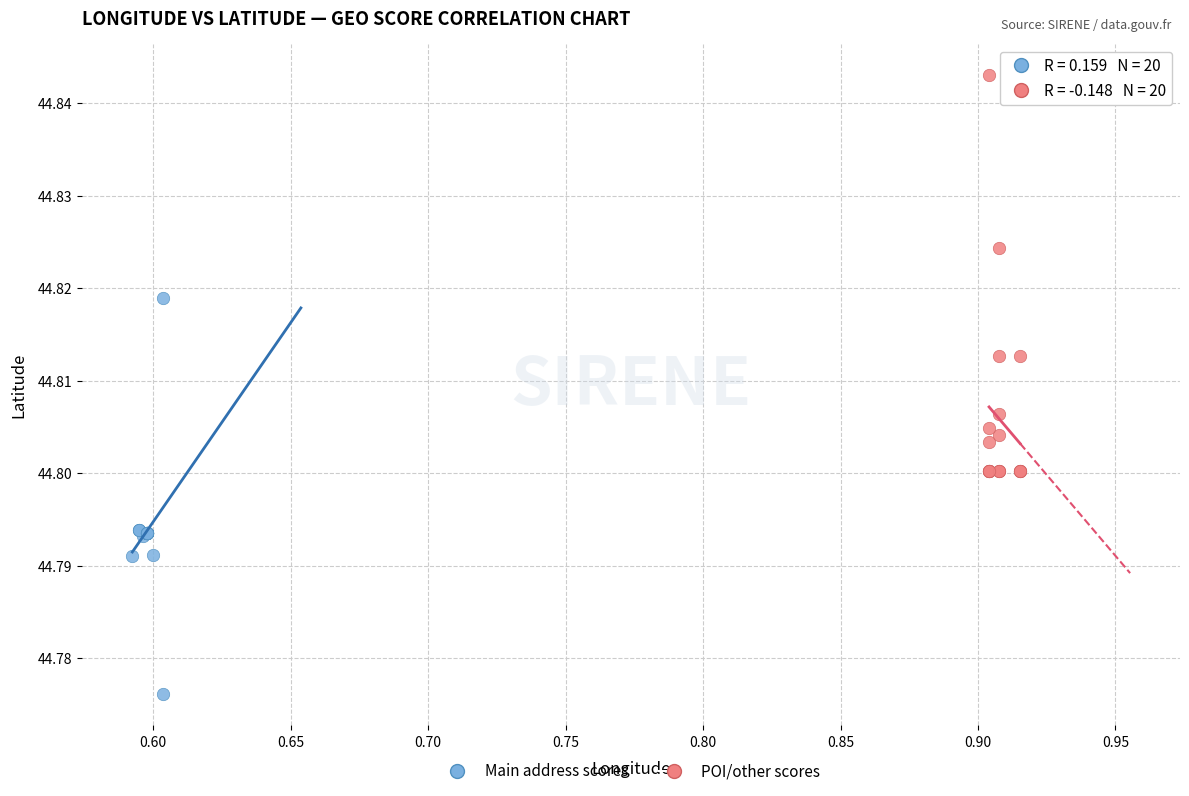

Which series contains the lowest Y value?

Main address scores